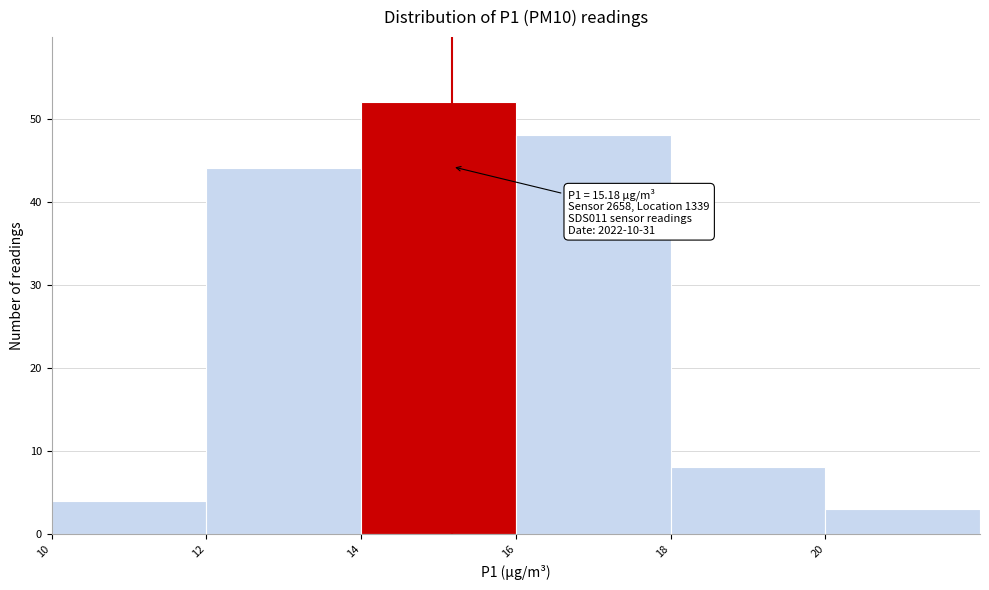

Which range on the x-axis has the tallest bar?

14 to 16